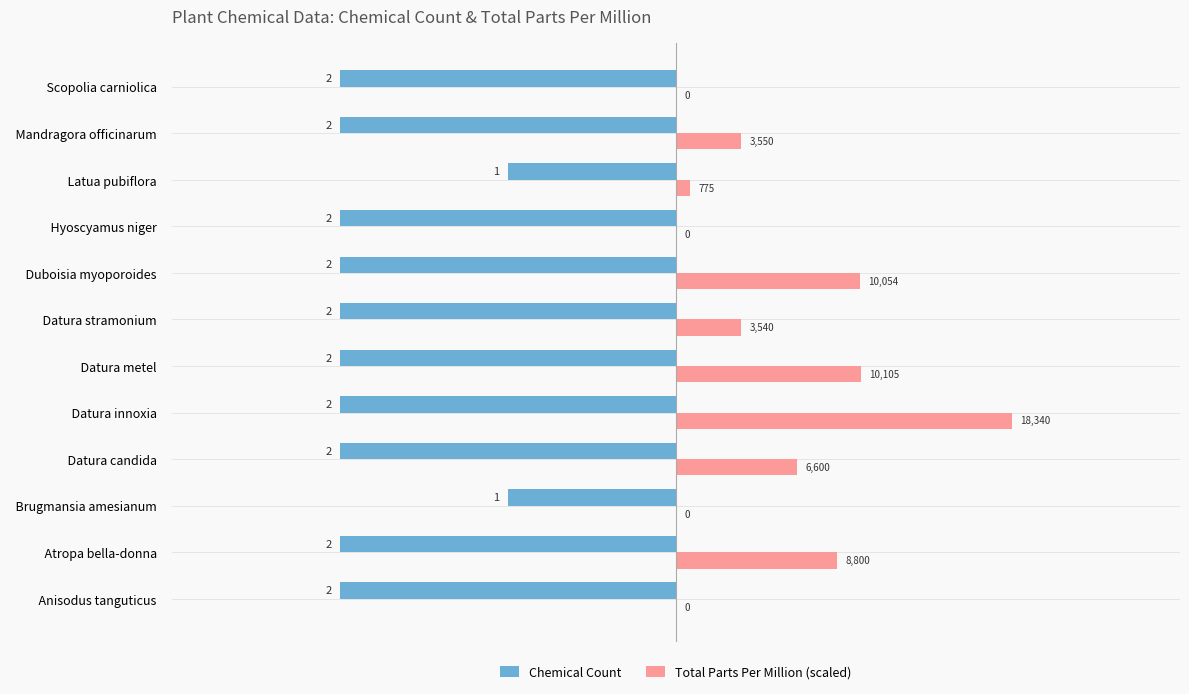

What is the highest value of the Total Parts Per Million (scaled) series?

2.0